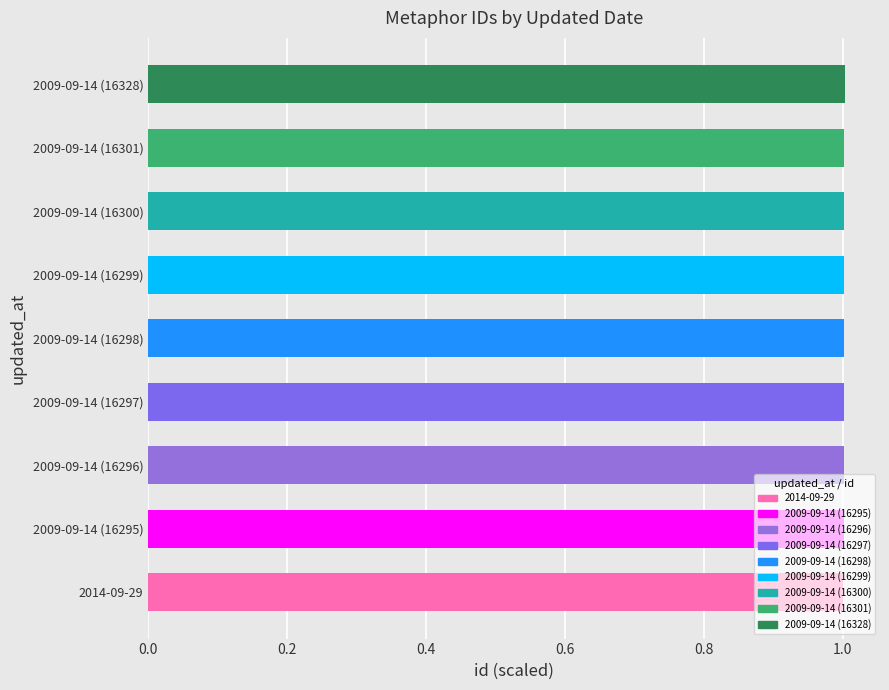

What is the ratio of the value at 2009-09-14 (16295) to the value at 2009-09-14 (16299)?

1.0